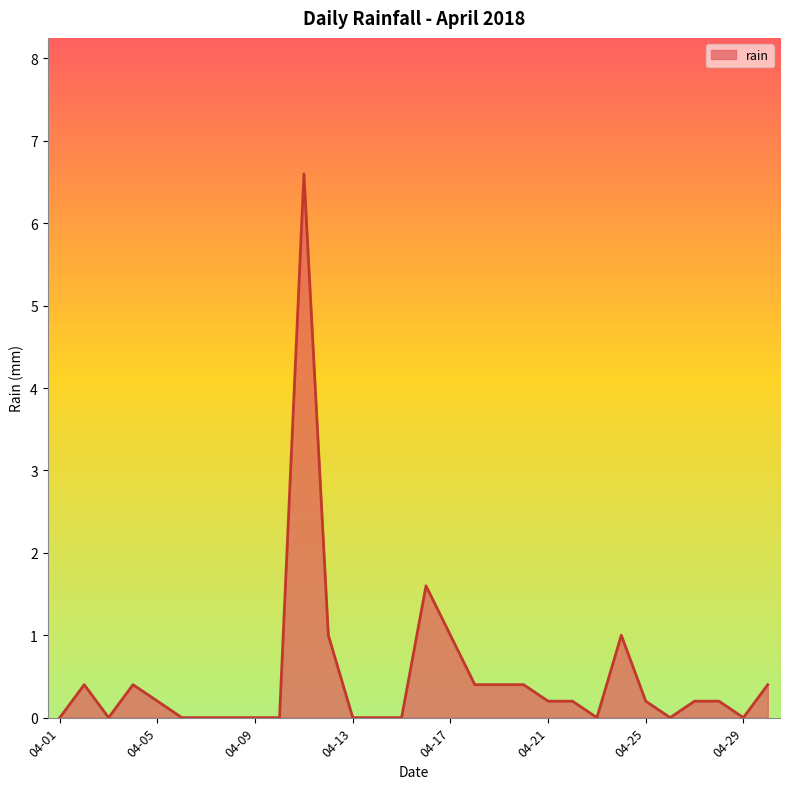

What is the maximum value shown in the chart?

6.6